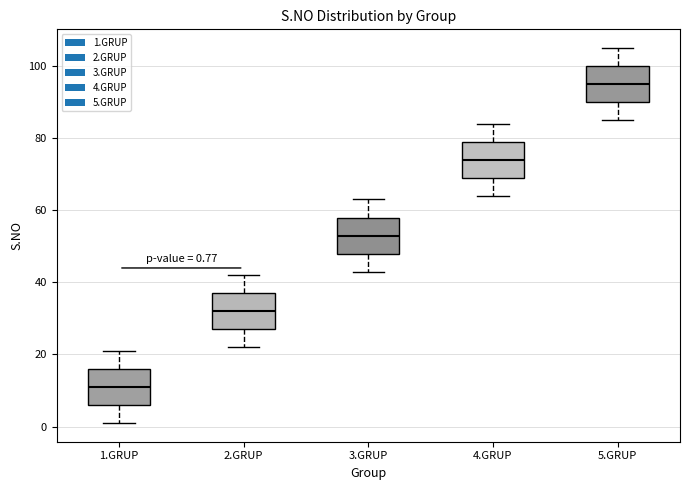

Which box's median line is the highest?

5.GRUP